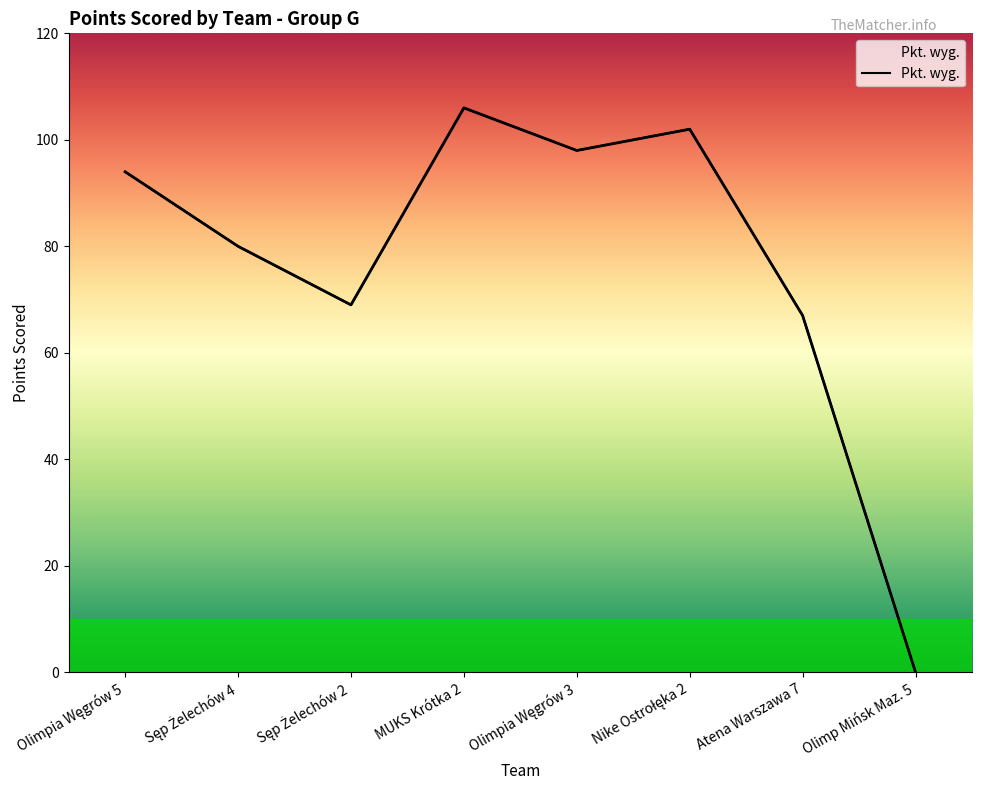

What is the label of the 5th point from the left?

Olimpia Węgrów 3